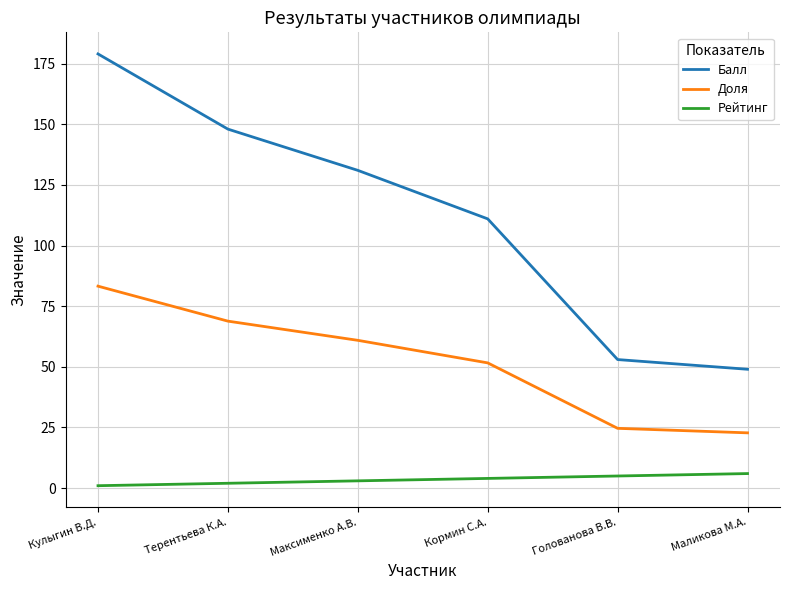

The value of Балл at Кормин С.А. is 176.3. True or false?

False